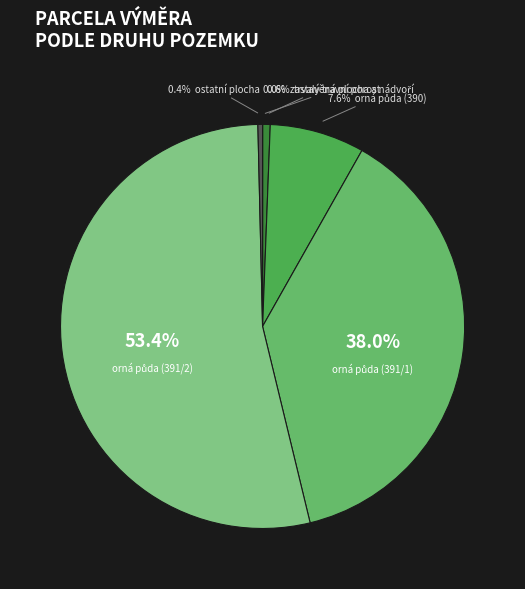

What is the majority slice?

orná půda (391/2)